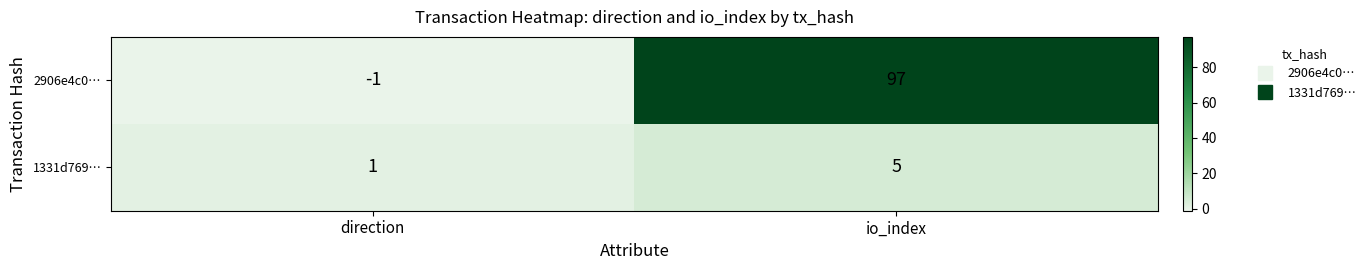

What is the difference between the maximum and minimum values in the 1331d769… series?

4